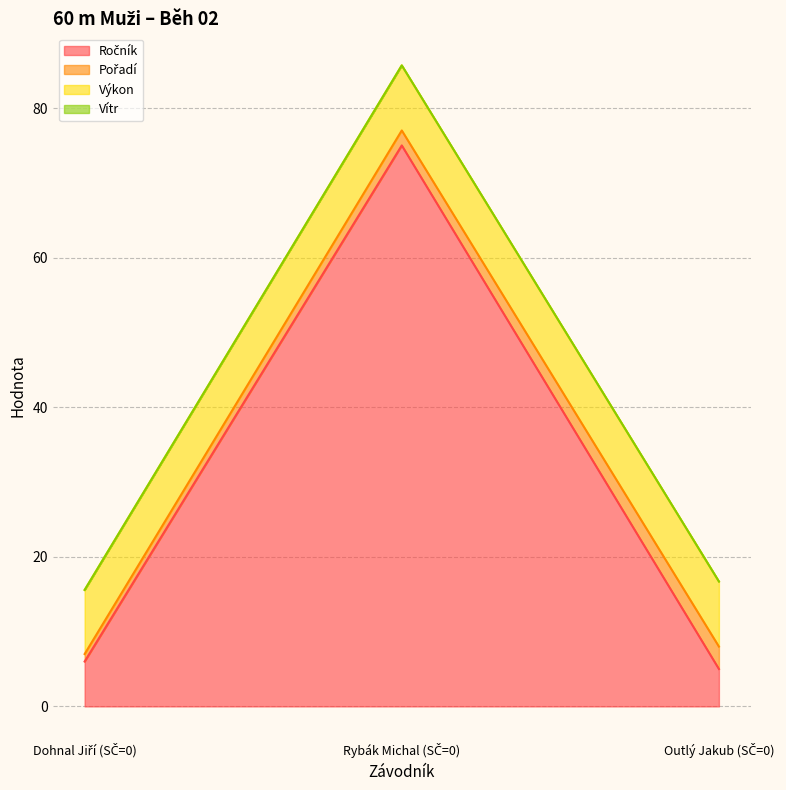

Which series changed the most between Rybák Michal (SČ=0) and Outlý Jakub (SČ=0)?

Ročník